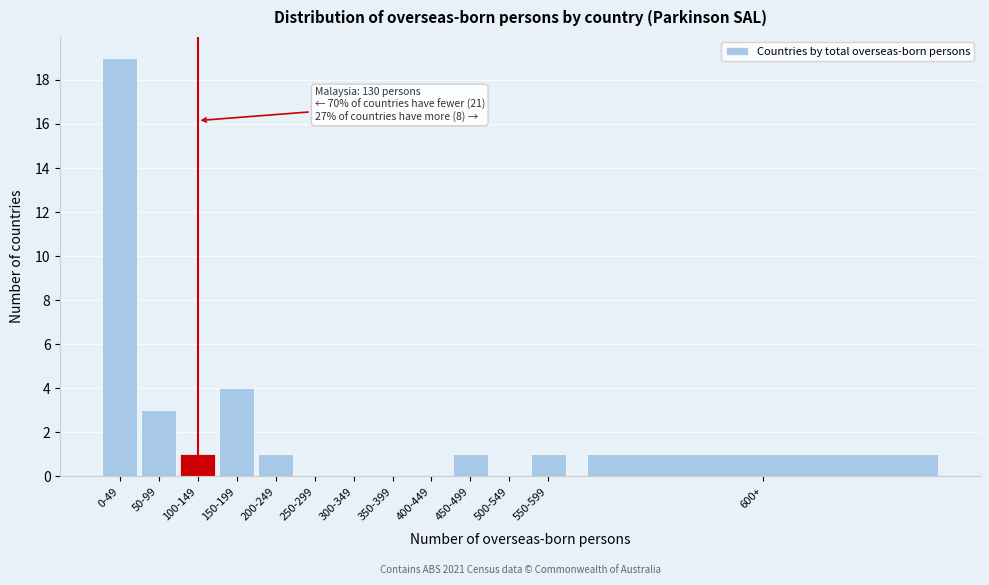

Reading right to left, what are all the values shown in this chart?

600+=1	550-599=1	500-549=0	450-499=1	400-449=0	350-399=0	300-349=0	250-299=0	200-249=1	150-199=4	100-149=1	50-99=3	0-49=19